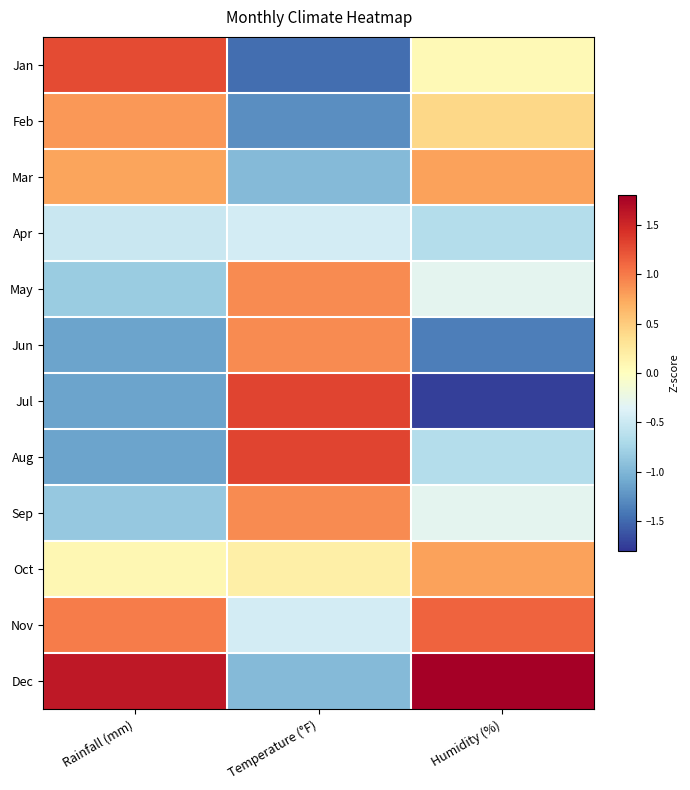

Reading right to left, transcribe all the data shown in this chart.

Jan: Humidity (%)=0.1	Temperature (°F)=-1.5	Rainfall (mm)=1.3
Feb: Humidity (%)=0.4	Temperature (°F)=-1.3	Rainfall (mm)=0.8
Mar: Humidity (%)=0.8	Temperature (°F)=-1.0	Rainfall (mm)=0.8
Apr: Humidity (%)=-0.7	Temperature (°F)=-0.4	Rainfall (mm)=-0.5
May: Humidity (%)=-0.3	Temperature (°F)=0.9	Rainfall (mm)=-0.8
Jun: Humidity (%)=-1.4	Temperature (°F)=0.9	Rainfall (mm)=-1.1
Jul: Humidity (%)=-1.7	Temperature (°F)=1.3	Rainfall (mm)=-1.1
Aug: Humidity (%)=-0.7	Temperature (°F)=1.3	Rainfall (mm)=-1.1
Sep: Humidity (%)=-0.3	Temperature (°F)=0.9	Rainfall (mm)=-0.9
Oct: Humidity (%)=0.8	Temperature (°F)=0.2	Rainfall (mm)=0.1
Nov: Humidity (%)=1.1	Temperature (°F)=-0.4	Rainfall (mm)=1.0
Dec: Humidity (%)=1.8	Temperature (°F)=-1.0	Rainfall (mm)=1.6